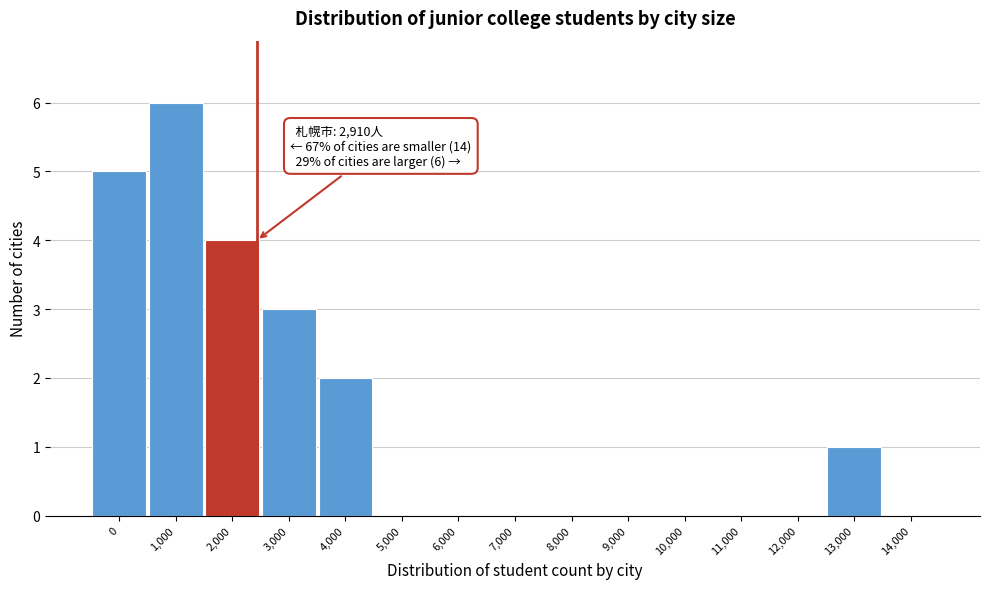

Reading left to right, what are all the values shown in this chart?

0=5	1,000=6	2,000=4	3,000=3	4,000=2	5,000=0	6,000=0	7,000=0	8,000=0	9,000=0	10,000=0	11,000=0	12,000=0	13,000=1	14,000=0